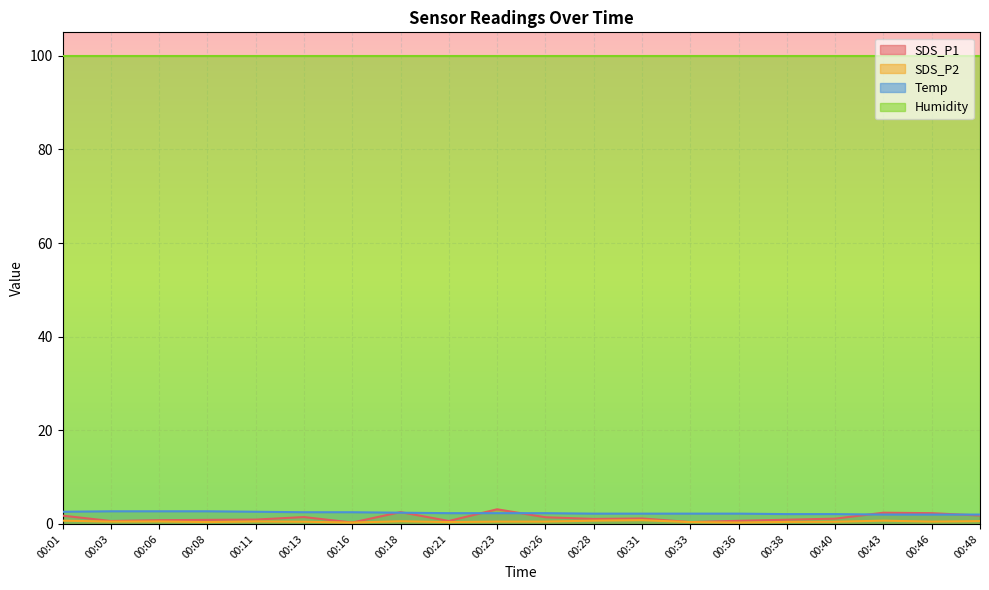

True or false: Temp and SDS_P2 cross at least once.

False